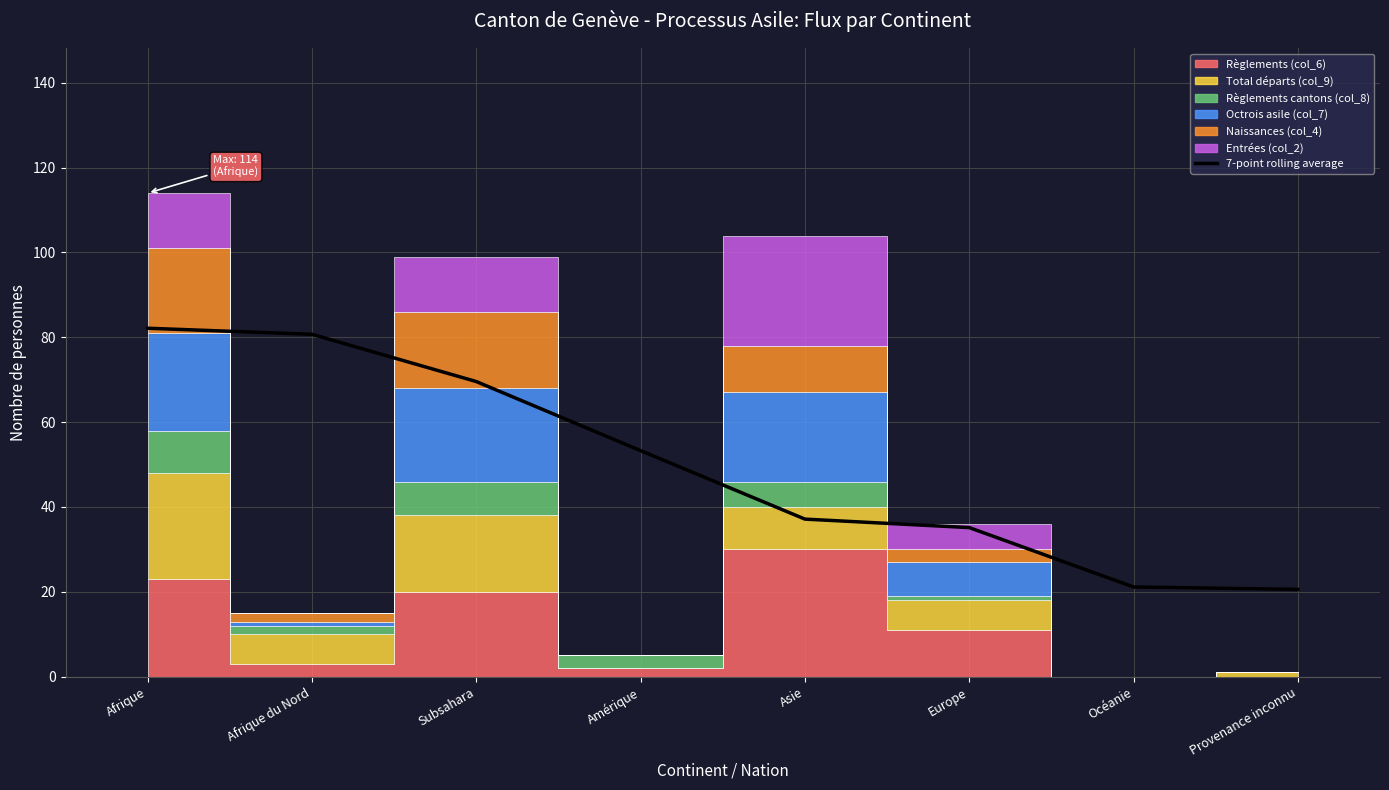

Where does the data first go above 53?

Afrique